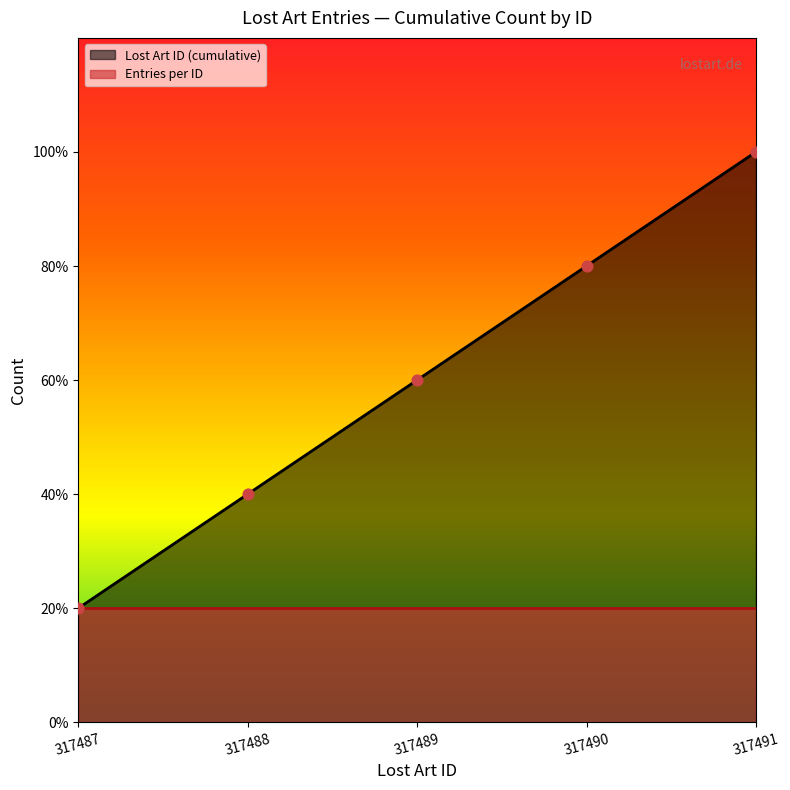

What is the change in value from 317491 to 317488?

-3